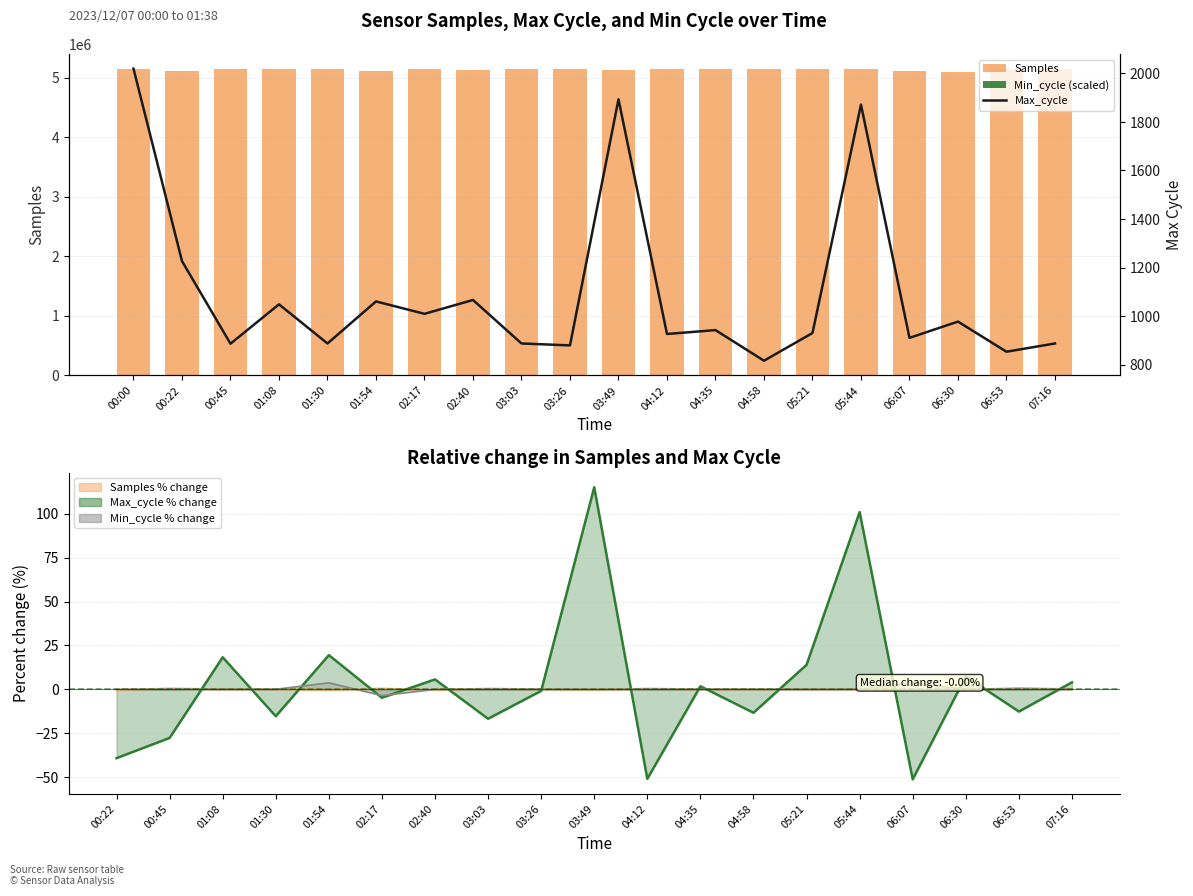

What are all the series names shown in the legend?

Samples, Min_cycle (scaled), Max_cycle